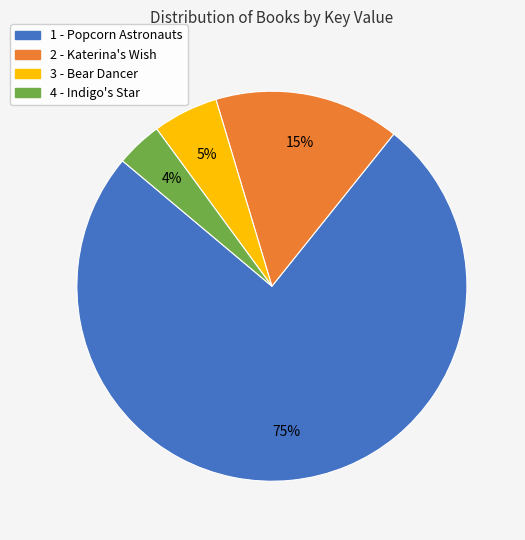

To the nearest percent, what is the difference between the largest and smallest slice percentages?

72%